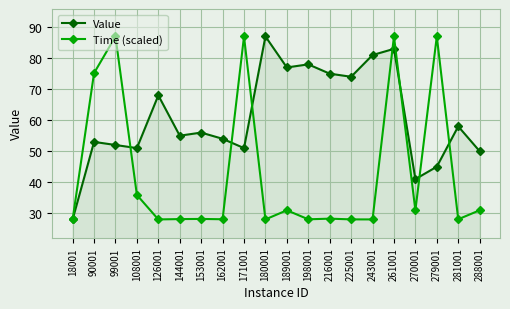

The value of Value at 225001 is 112.6. True or false?

False